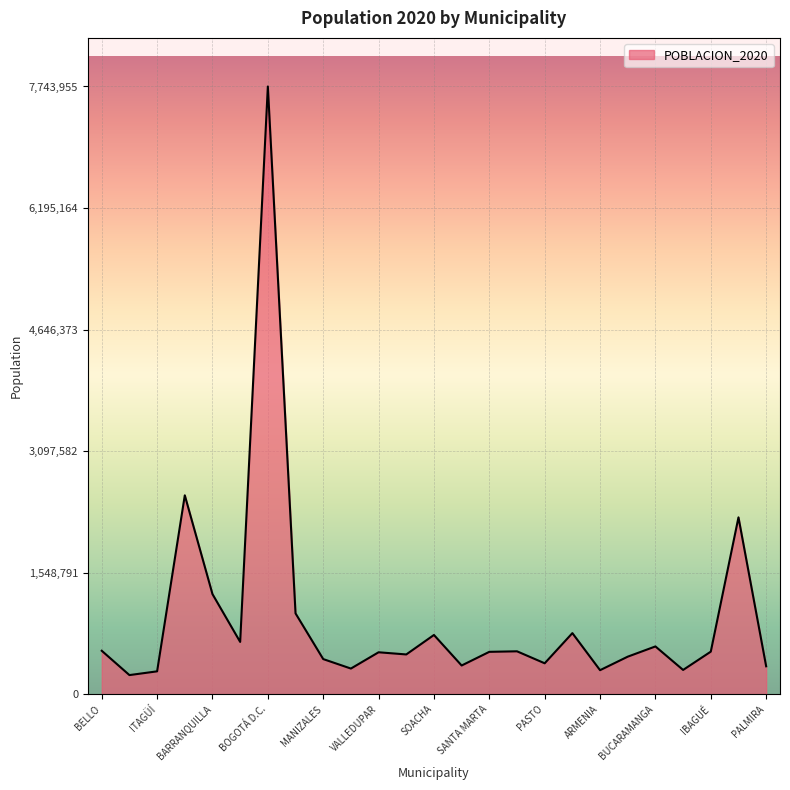

What is the smallest value displayed?

242197